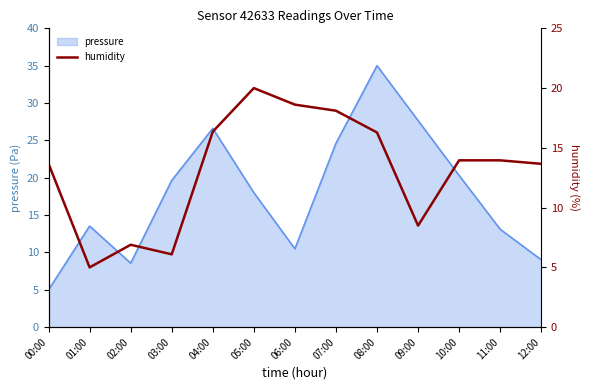

How many lines are shown in the chart?

1